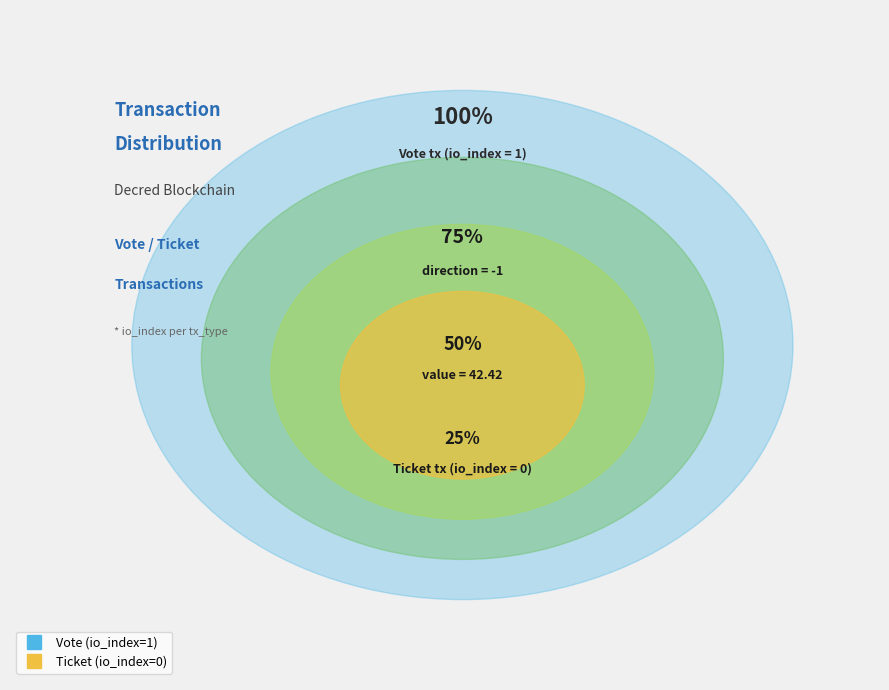

What is the smallest slice in the pie chart?

Ticket